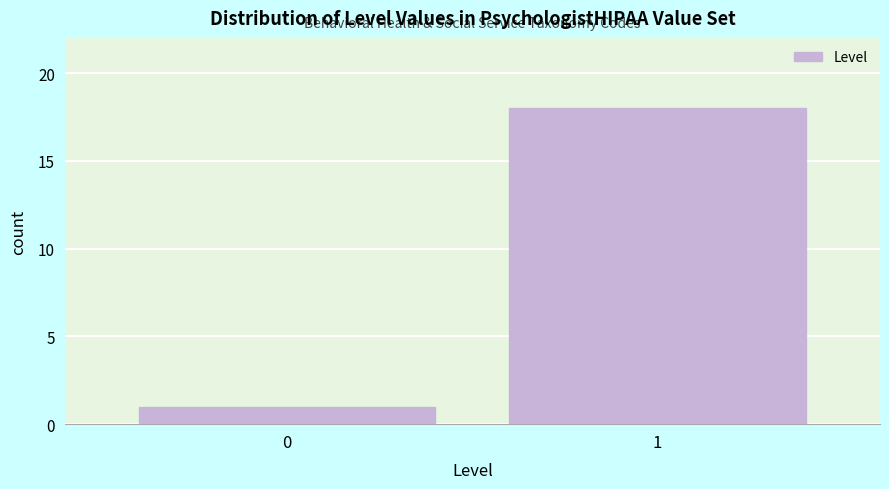

Reading left to right, extract all data points from this chart.

1	18